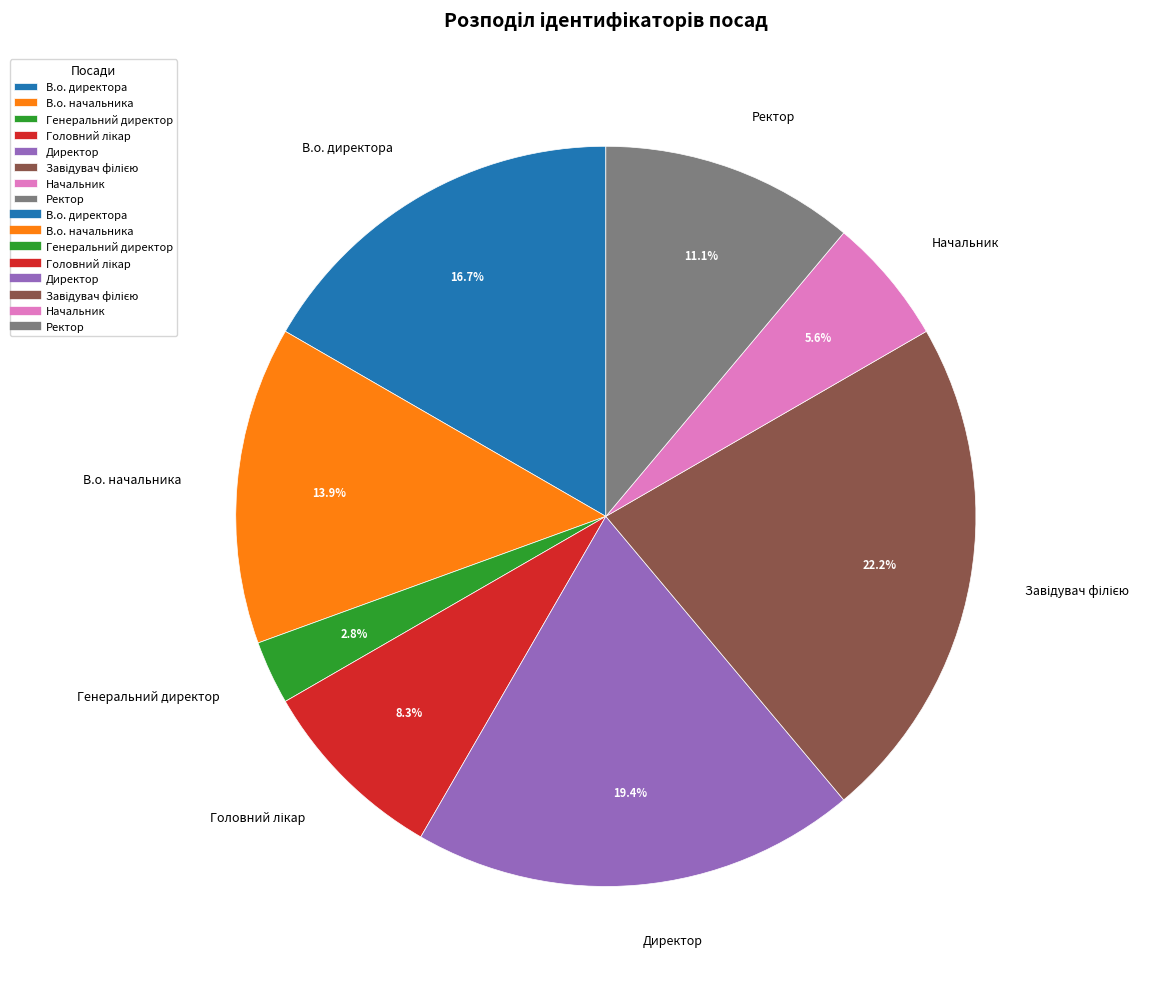

To the nearest percent, what is the difference between the largest and smallest slice percentages?

19%